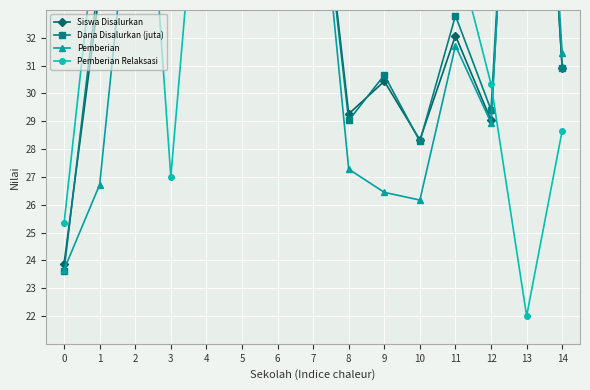

Between 0 and 8, which is larger?

8